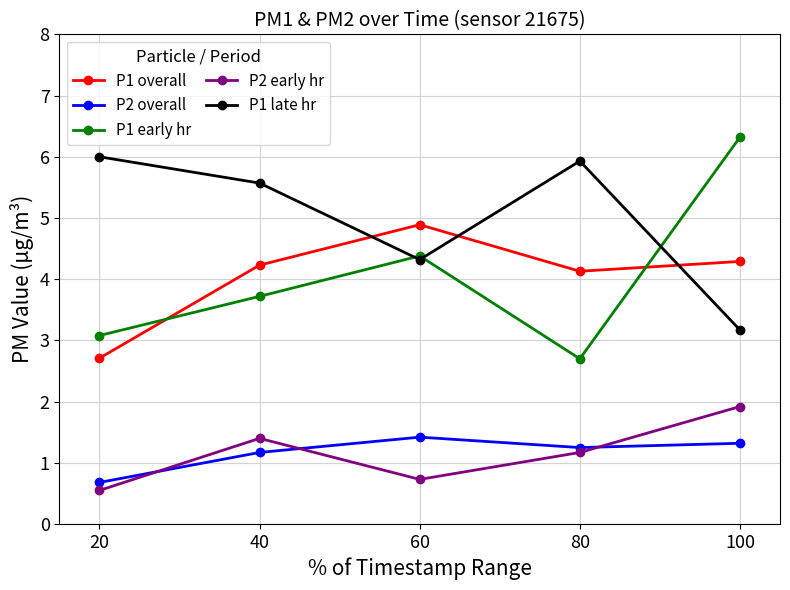

How many distinct data groups are displayed?

5